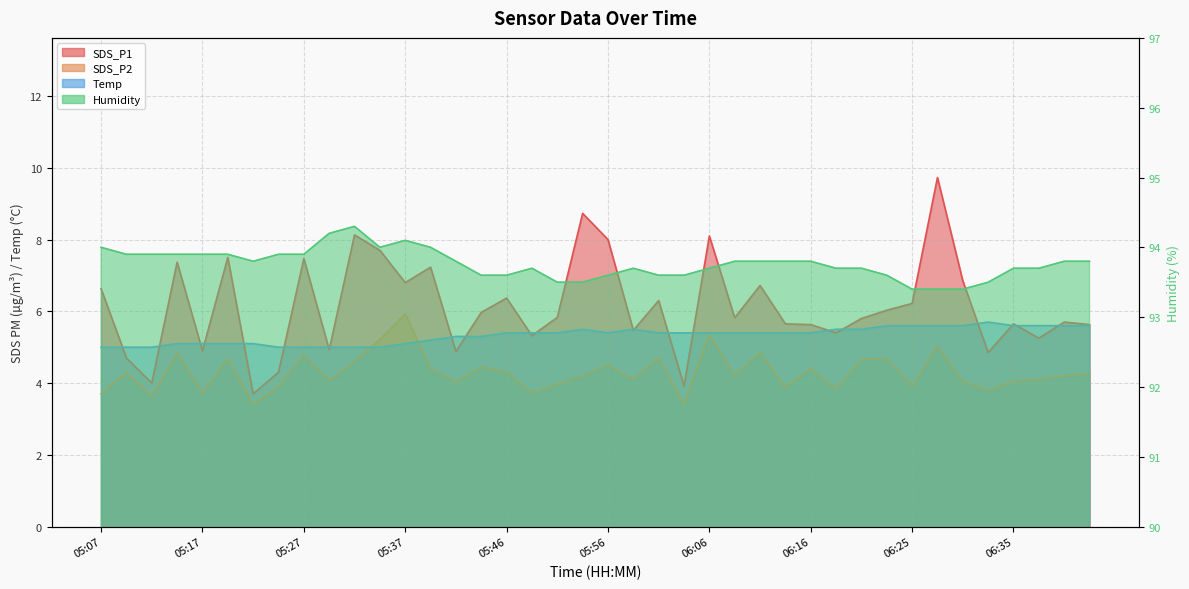

What is the difference between the highest and lowest values at 05:32?

89.7